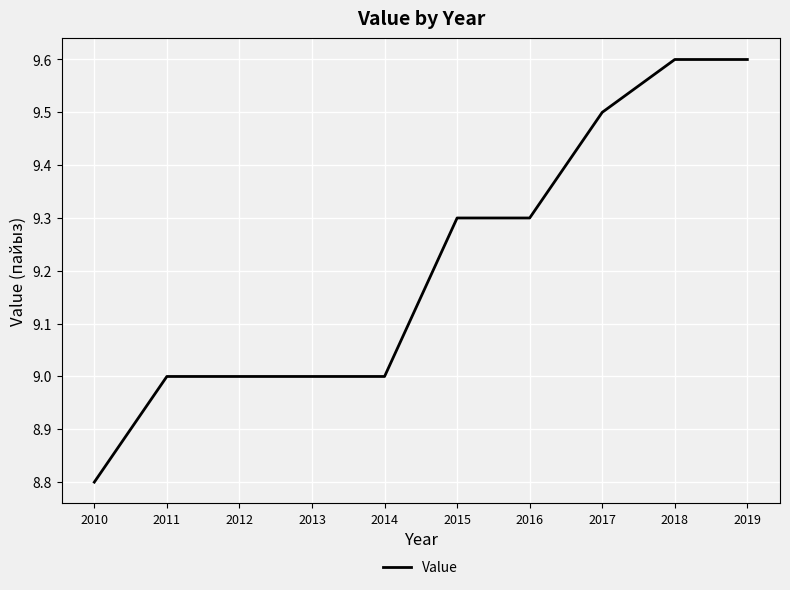

How many lines are shown in the chart?

1